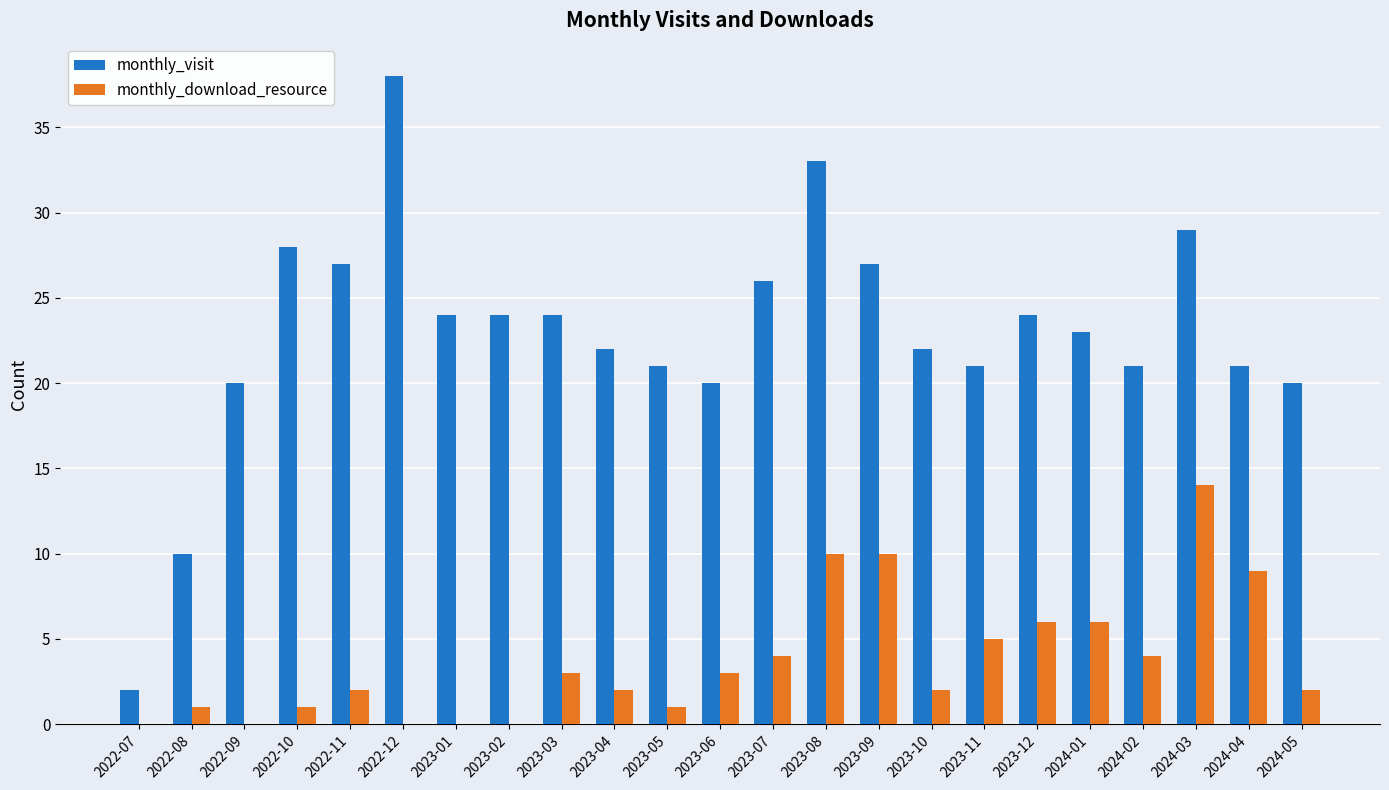

The value of monthly_visit at 2023-03 is 24. True or false?

True